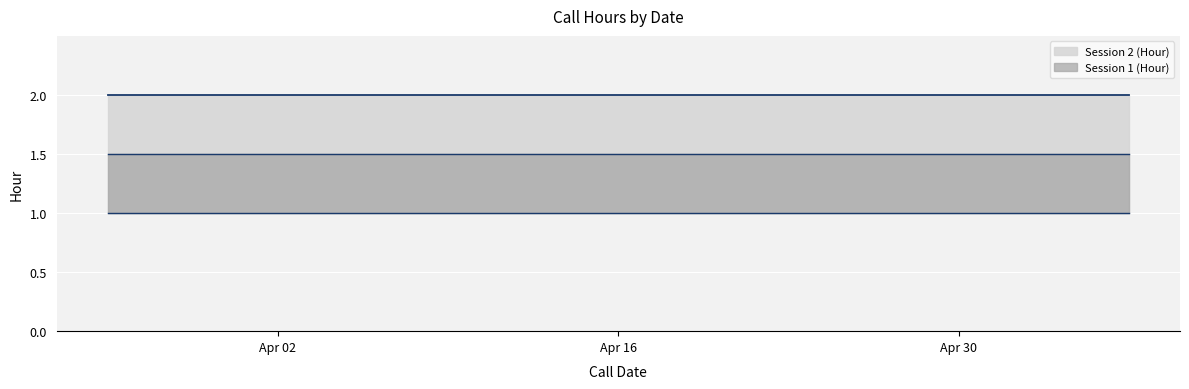

Between 2024-04-23 and 2024-04-30, which is larger?

2024-04-23